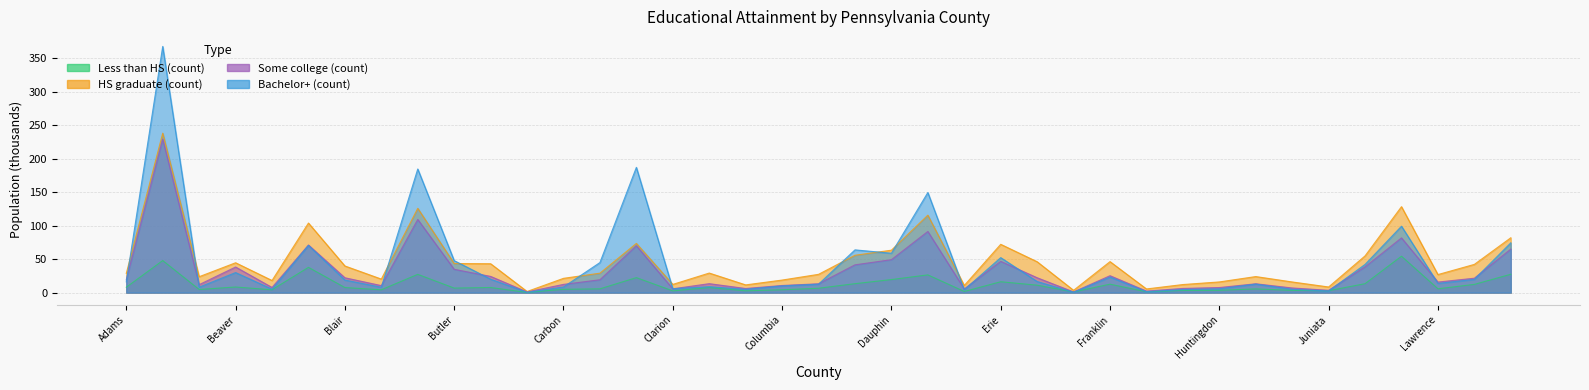

Which series has the largest range (max minus min)?

Bachelor+ (count)